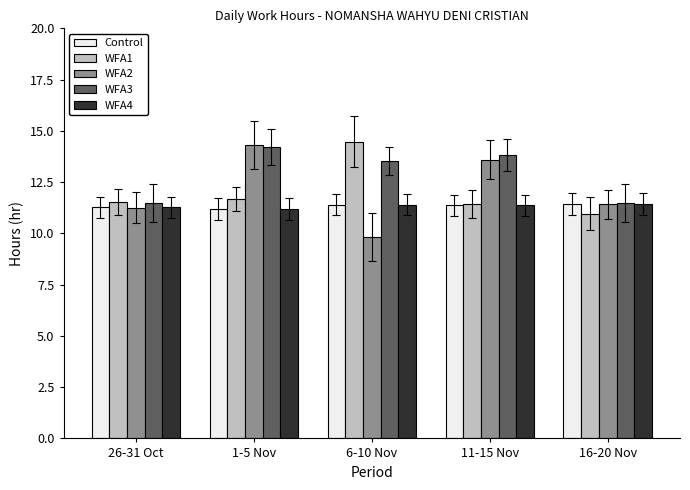

Which series has the widest spread of values?

WFA2